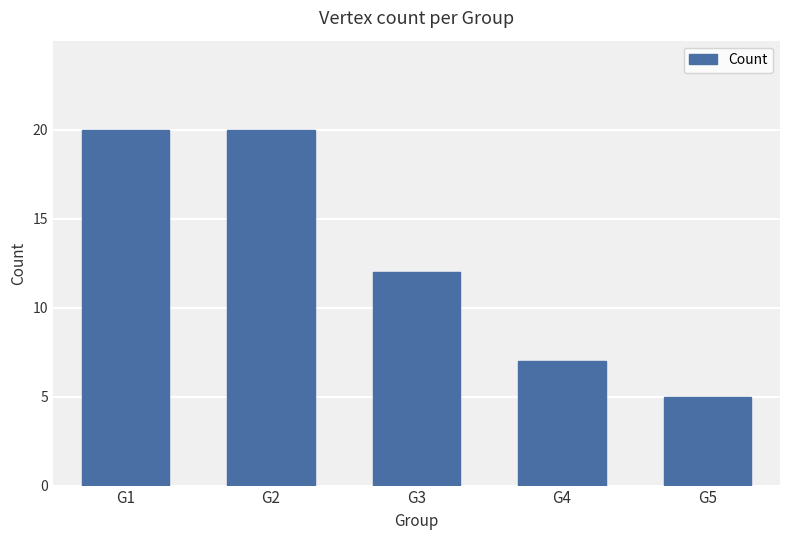

What is the change in value from G3 to G4?

-5